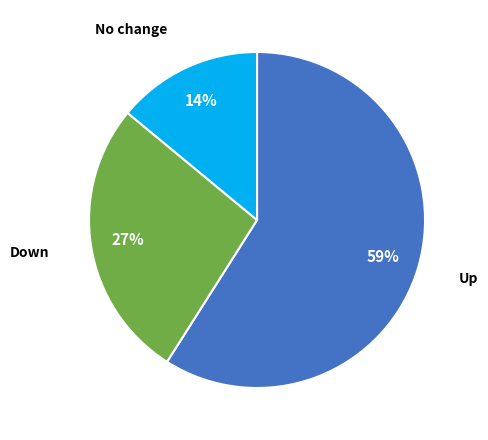

Is there any slice that represents more than half of the pie?

Yes